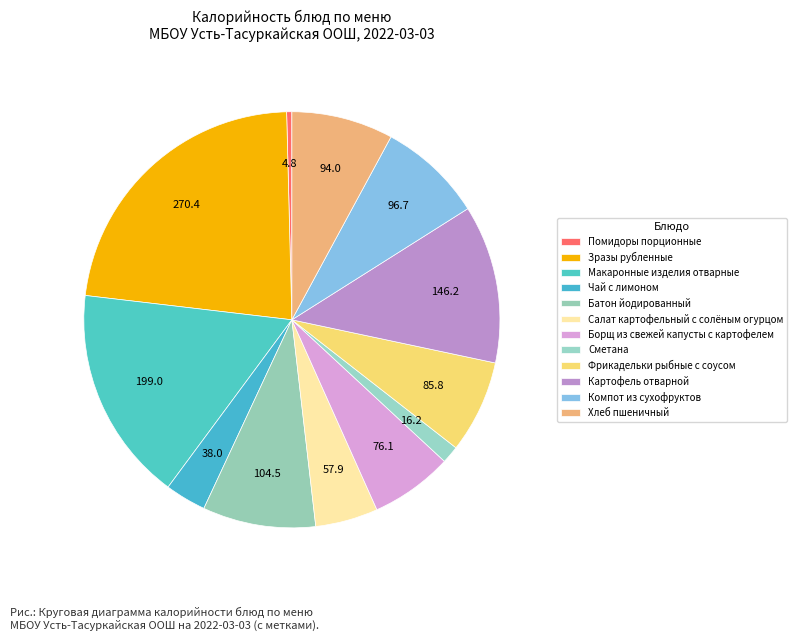

Rank the categories by value from highest to lowest.

Зразы рубленные, Макаронные изделия отварные, Картофель отварной, Батон йодированный, Компот из сухофруктов, Хлеб пшеничный, Фрикадельки рыбные с соусом, Борщ из свежей капусты с картофелем, Салат картофельный с солёным огурцом, Чай с лимоном, Сметана, Помидоры порционные